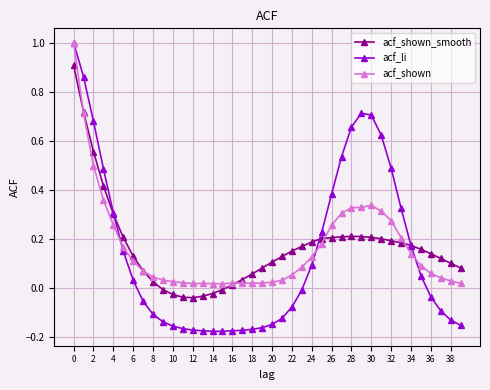

What is the greatest value displayed?

1.0